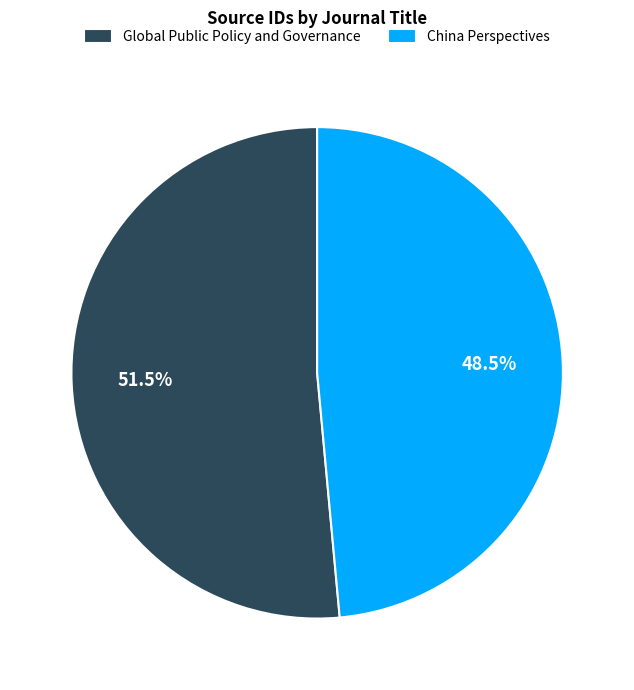

To the nearest percent, what is the combined percentage of Global Public Policy and Governance and China Perspectives?

100%